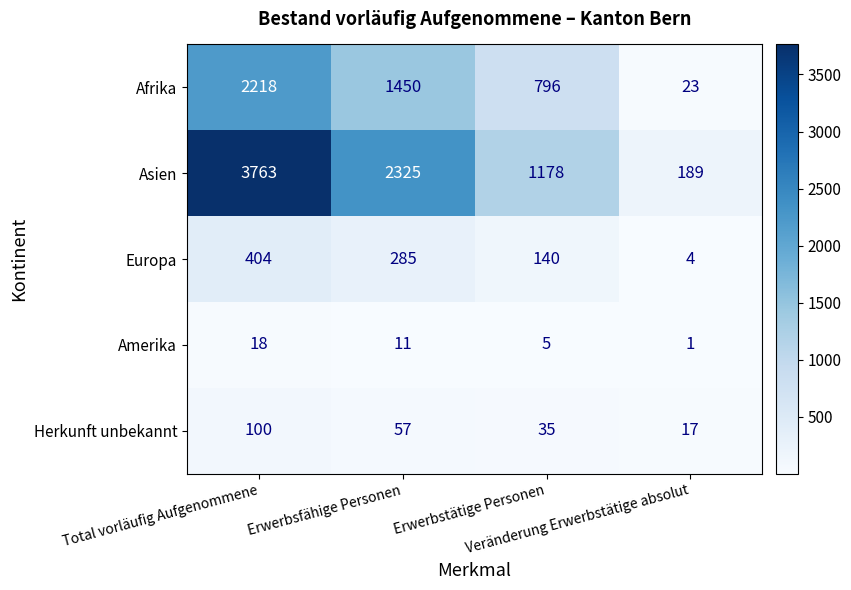

Count the Europa values in the range 140 to 404.

3